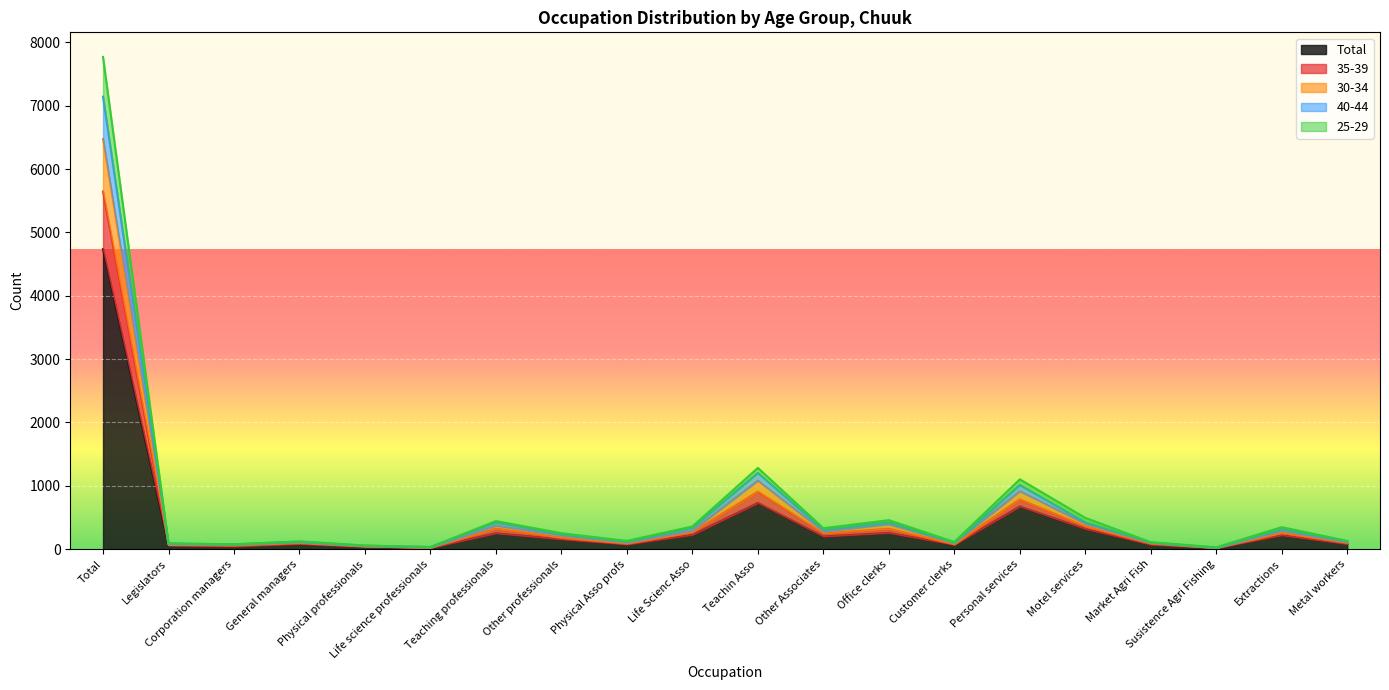

What is the difference between the highest and lowest values at Total?

3034